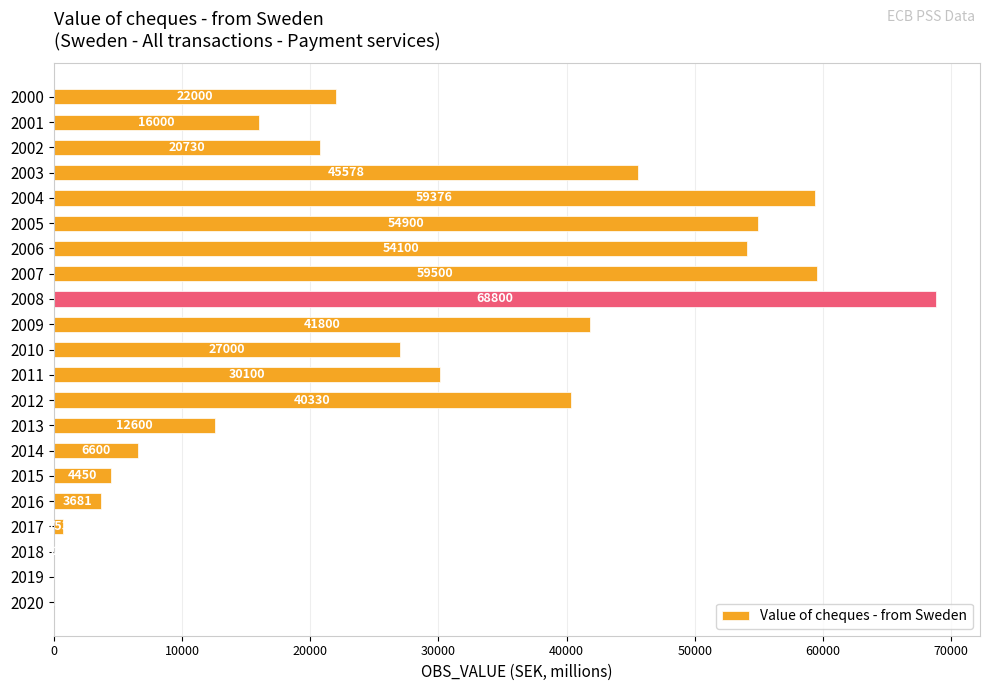

How many series are shown in this chart?

1